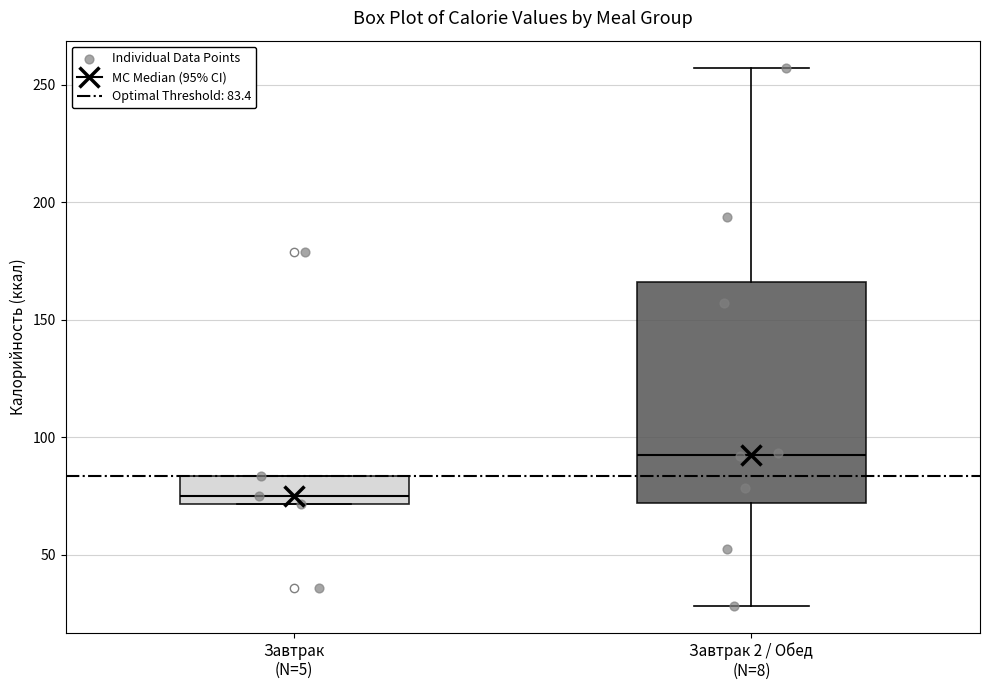

Which box is the tallest, from its lower edge to its upper edge?

Завтрак 2 / Обед (N=8)